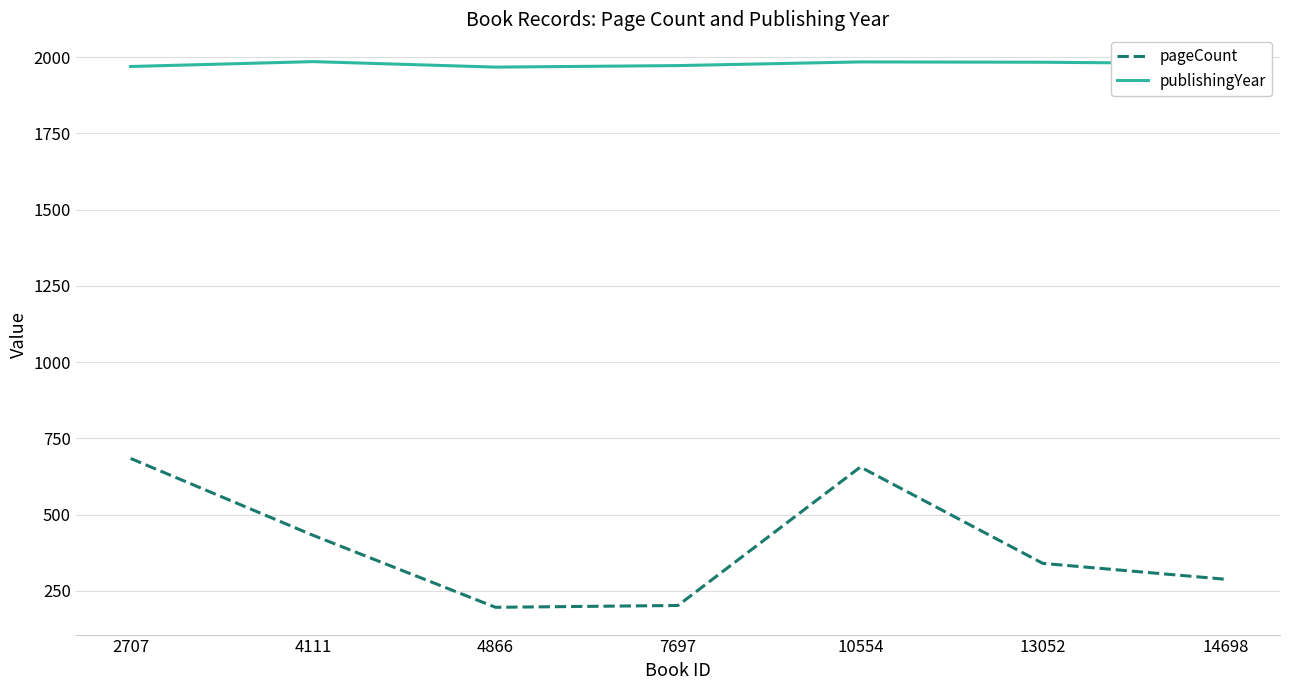

What is the highest value of the pageCount series?

684